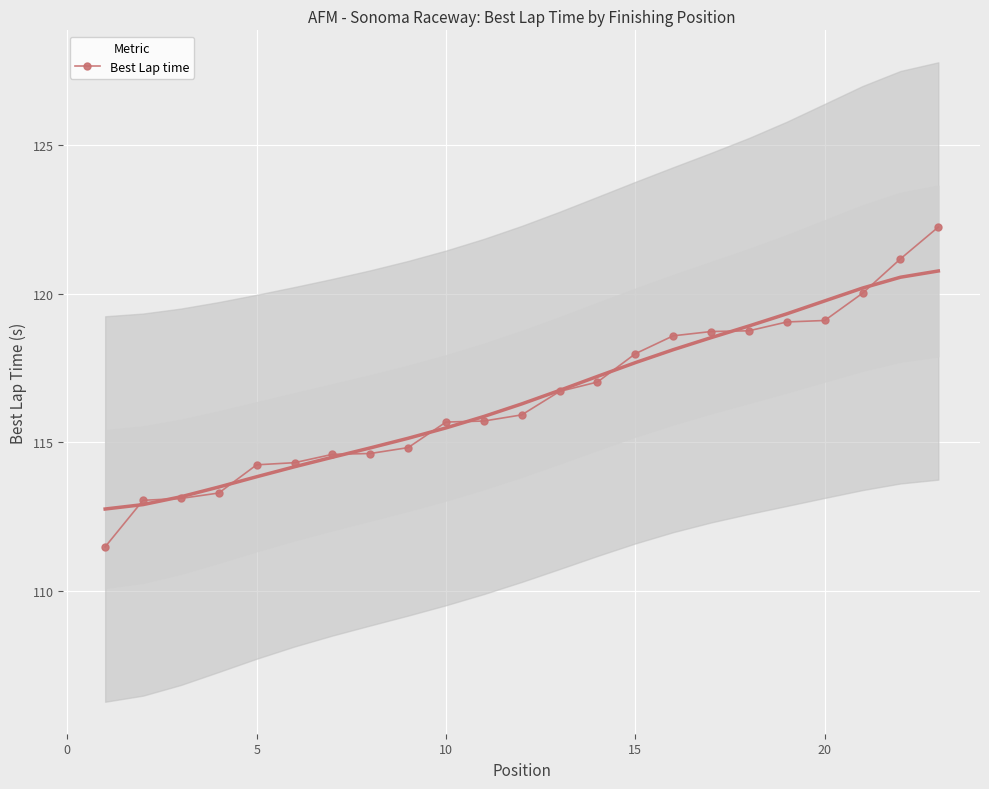

How many values exceed 115?

14